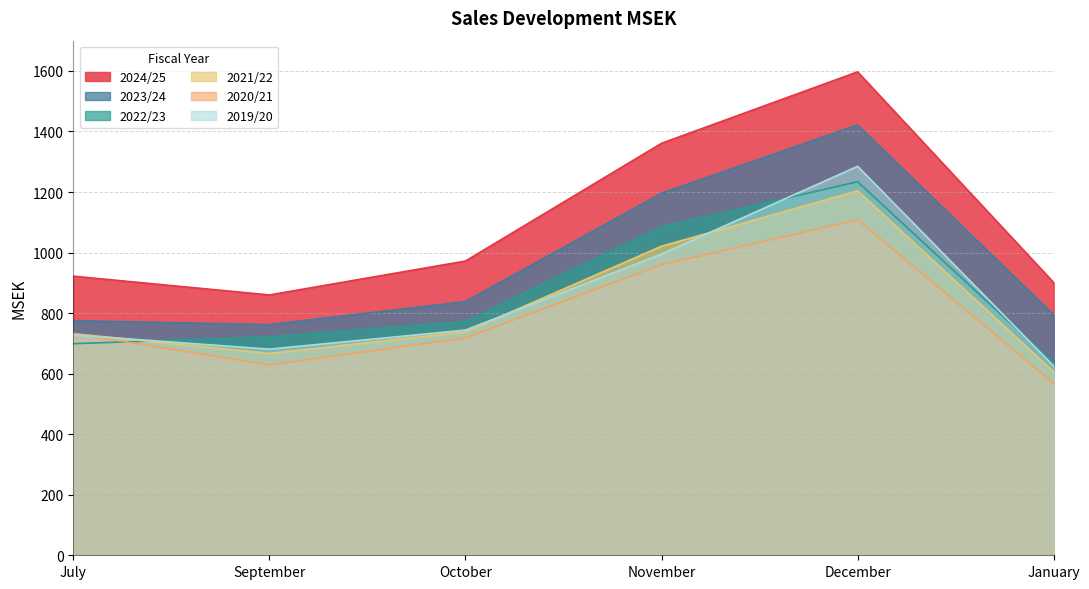

What is the average value of the 2019/20 series?

843.0